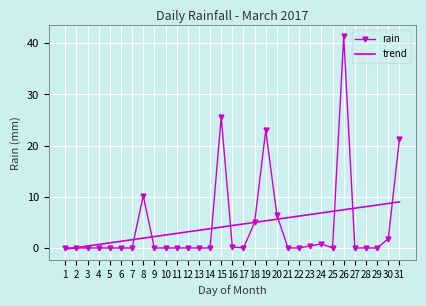

What value does the trend series have at 1?

-0.2